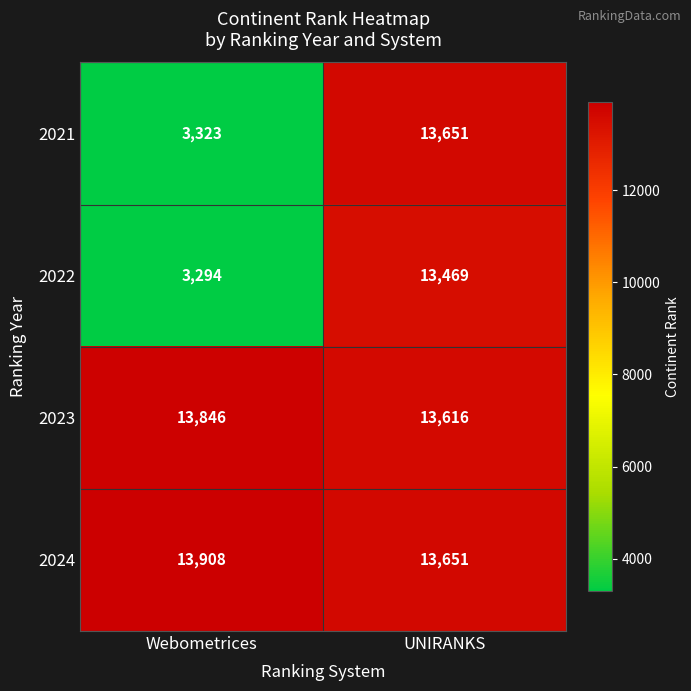

What is the spread (max minus min) of values at Webometrices?

10614